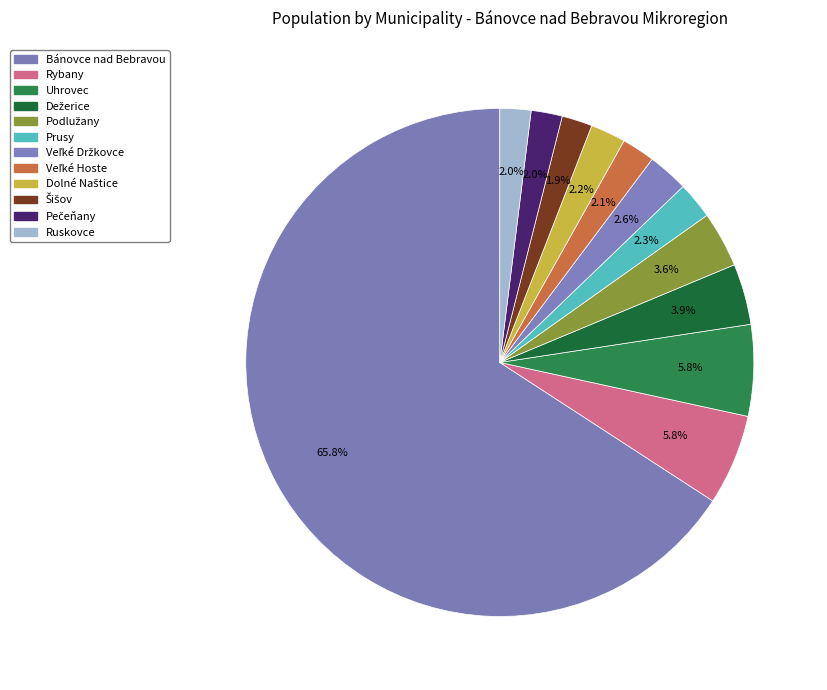

Count the number of slices in the pie.

12